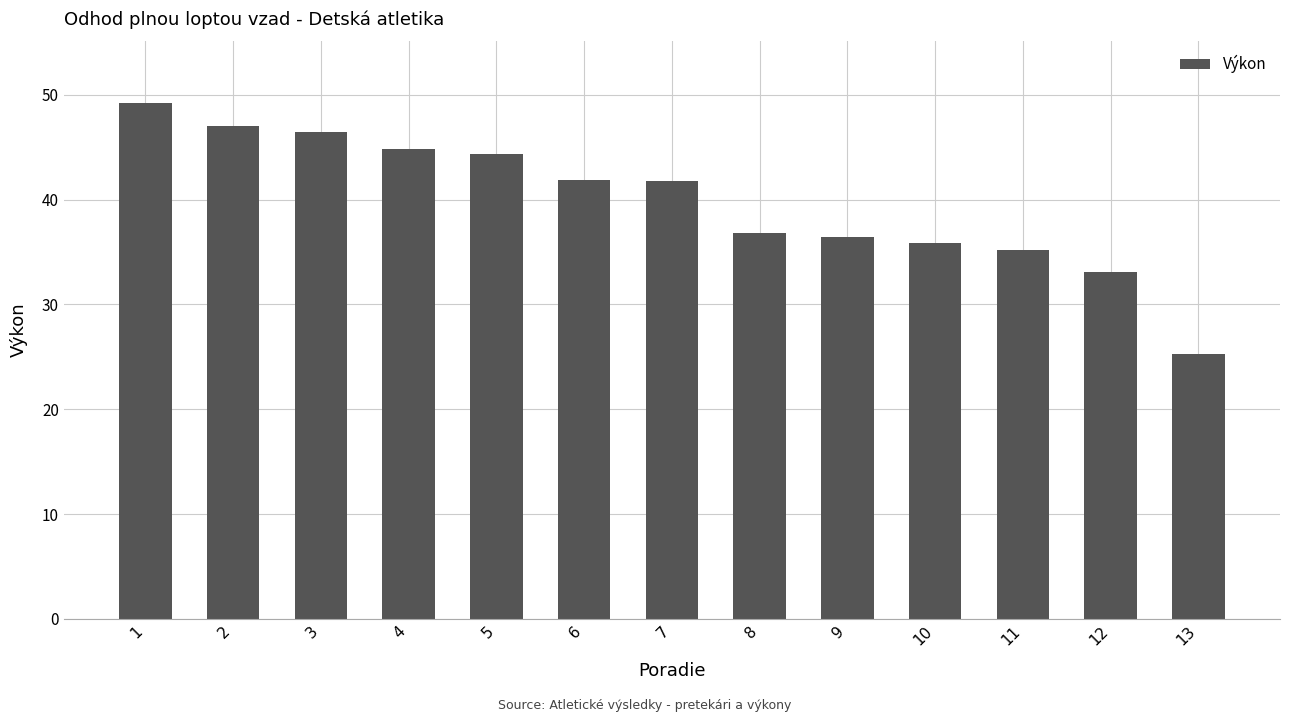

At which category does the chart reach its peak across all series?

1